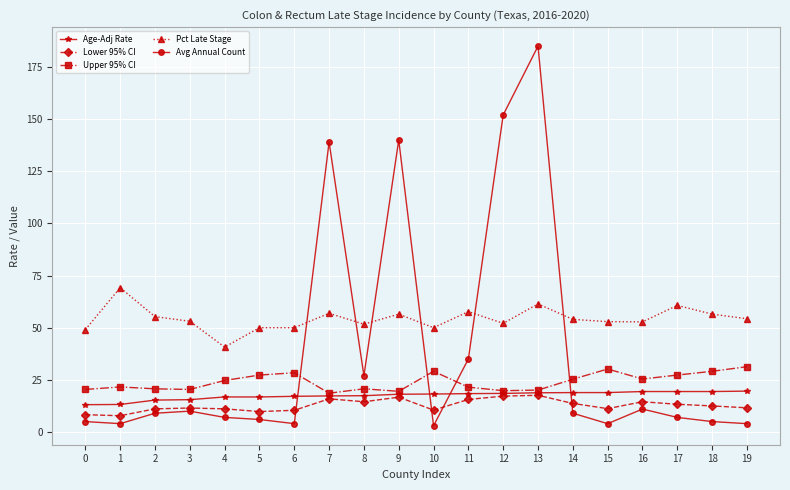

At how many categories does at least one series exceed 26?

20